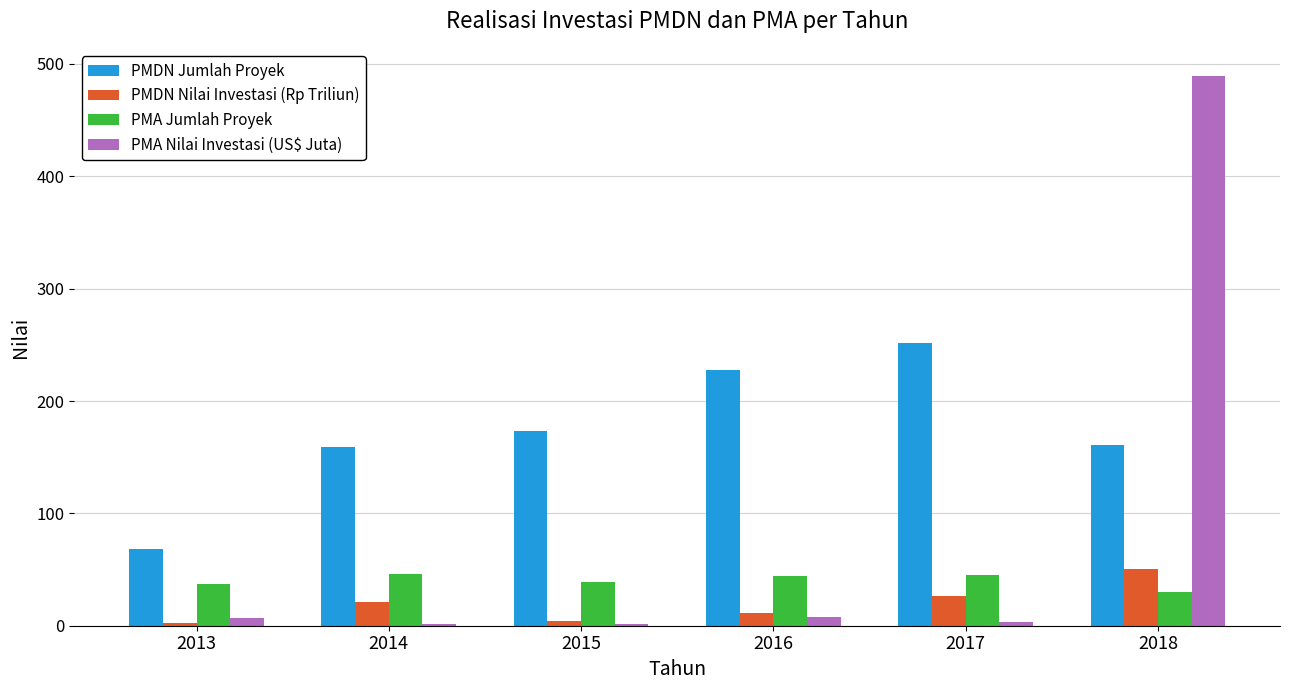

What is the sum of the PMDN Jumlah Proyek values at 2017 and 2014?

411.0